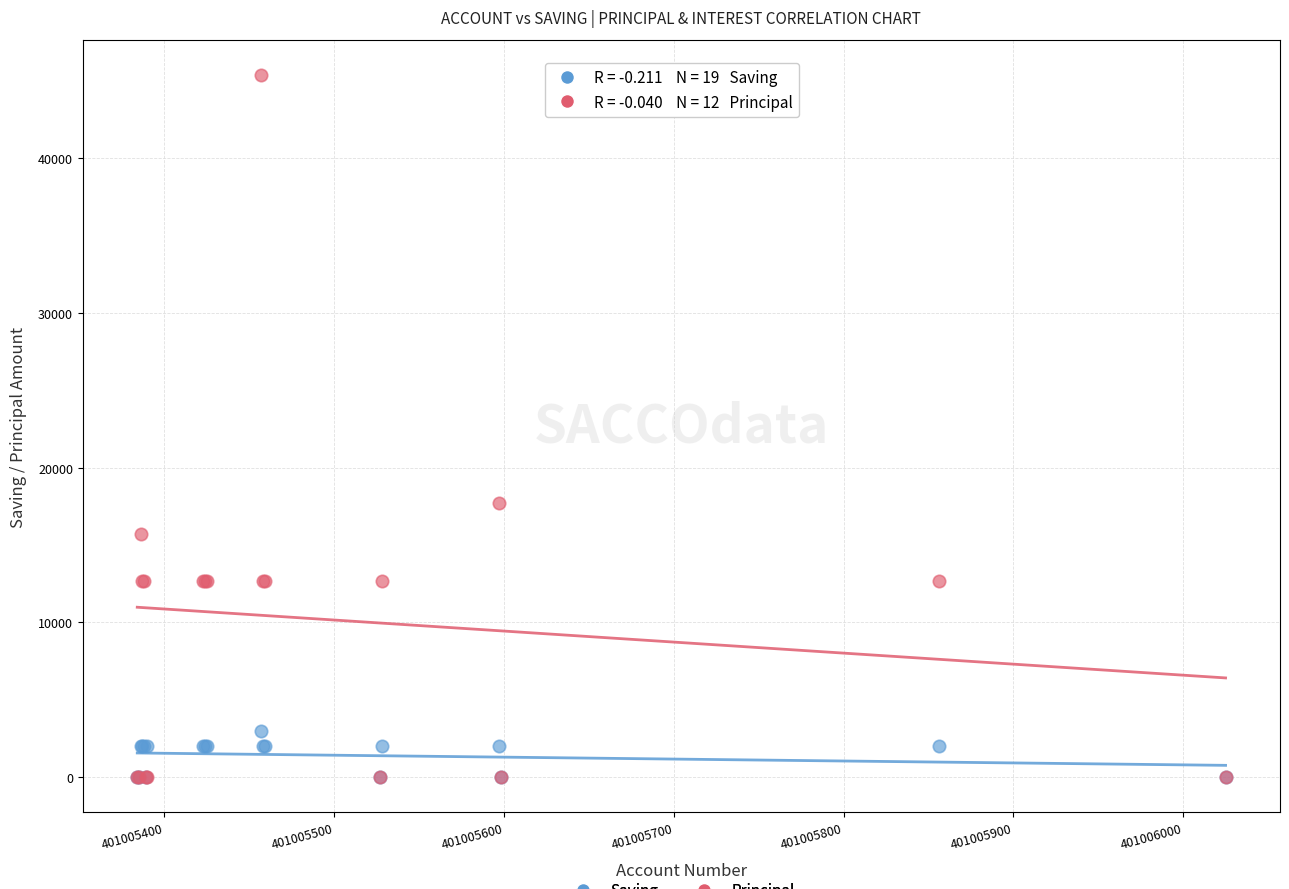

In the Principal series, what Y value is closest to 22700?

17700